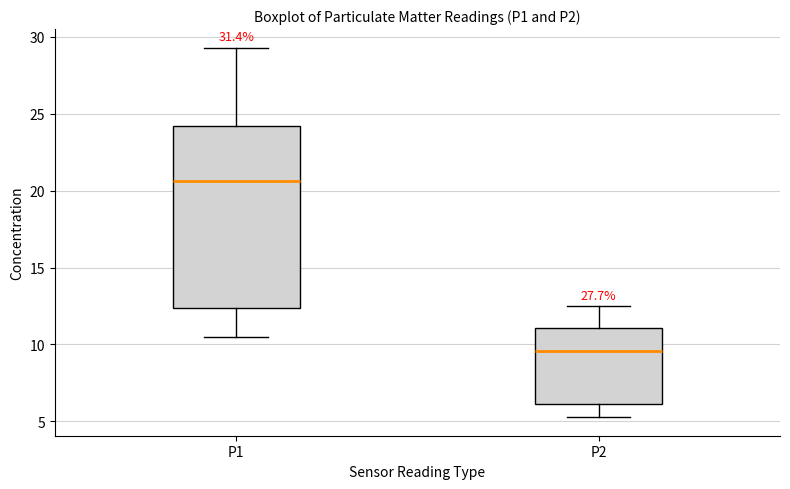

Where does the median line of the box for P1 sit on the y-axis? The values are not printed on the chart, so give them approximately, as read against the axis.

20.5